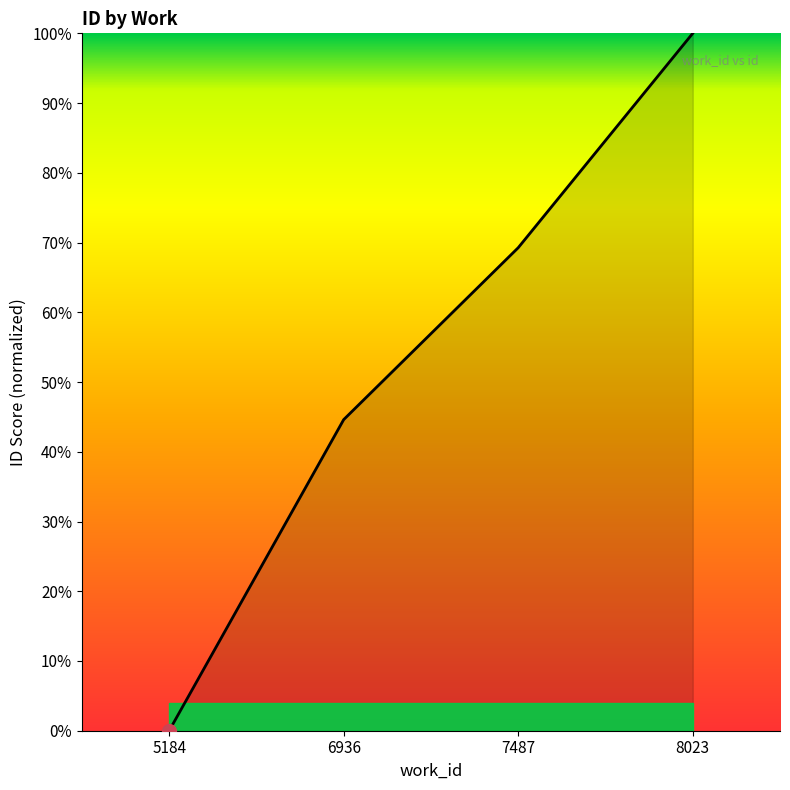

Reading left to right, list all the values displayed in this chart.

5184=0.0	6936=44.6	7487=69.3	8023=100.0